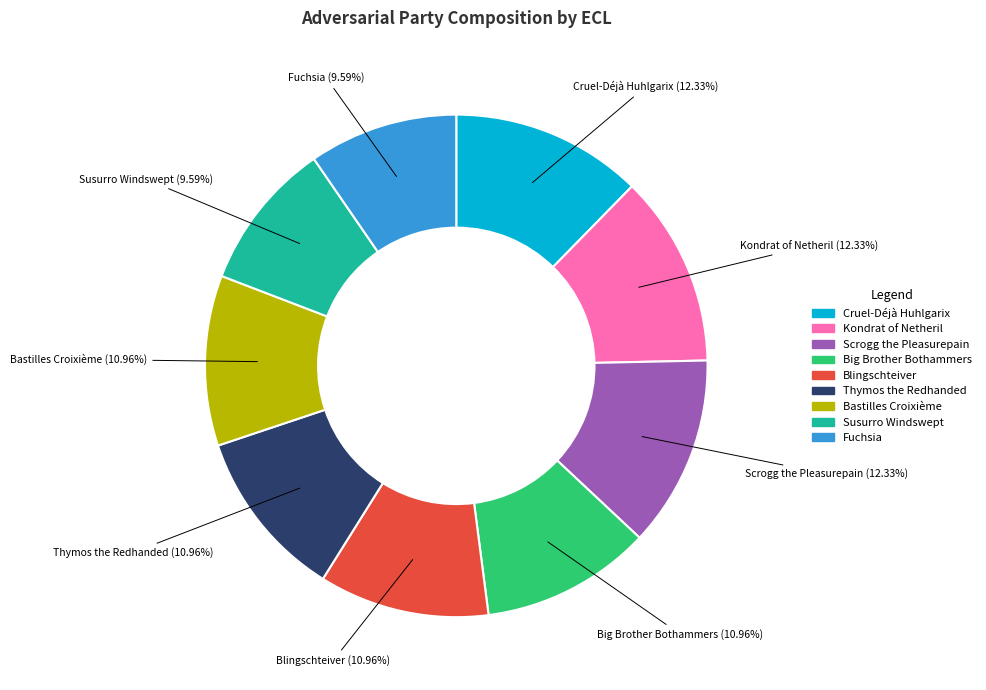

Do Susurro Windswept and Fuchsia together represent more than half of the pie?

No